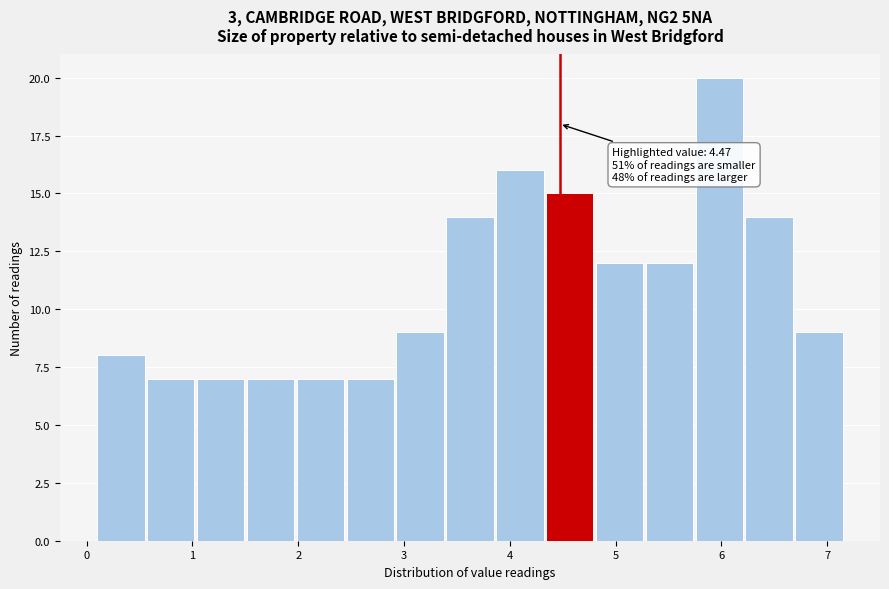

Which range on the x-axis has the tallest bar?

5.8 to 6.2